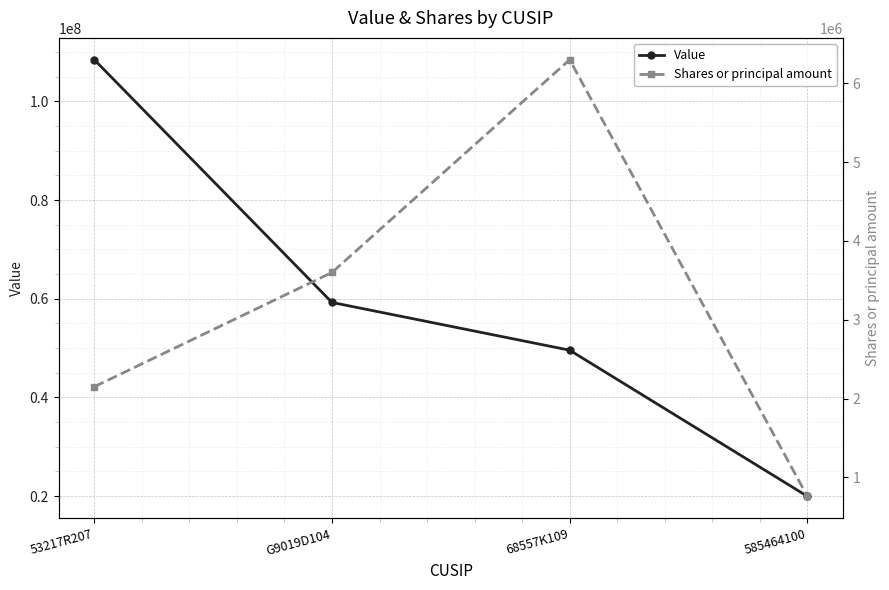

How many values in the Value series exceed 59256000?

1